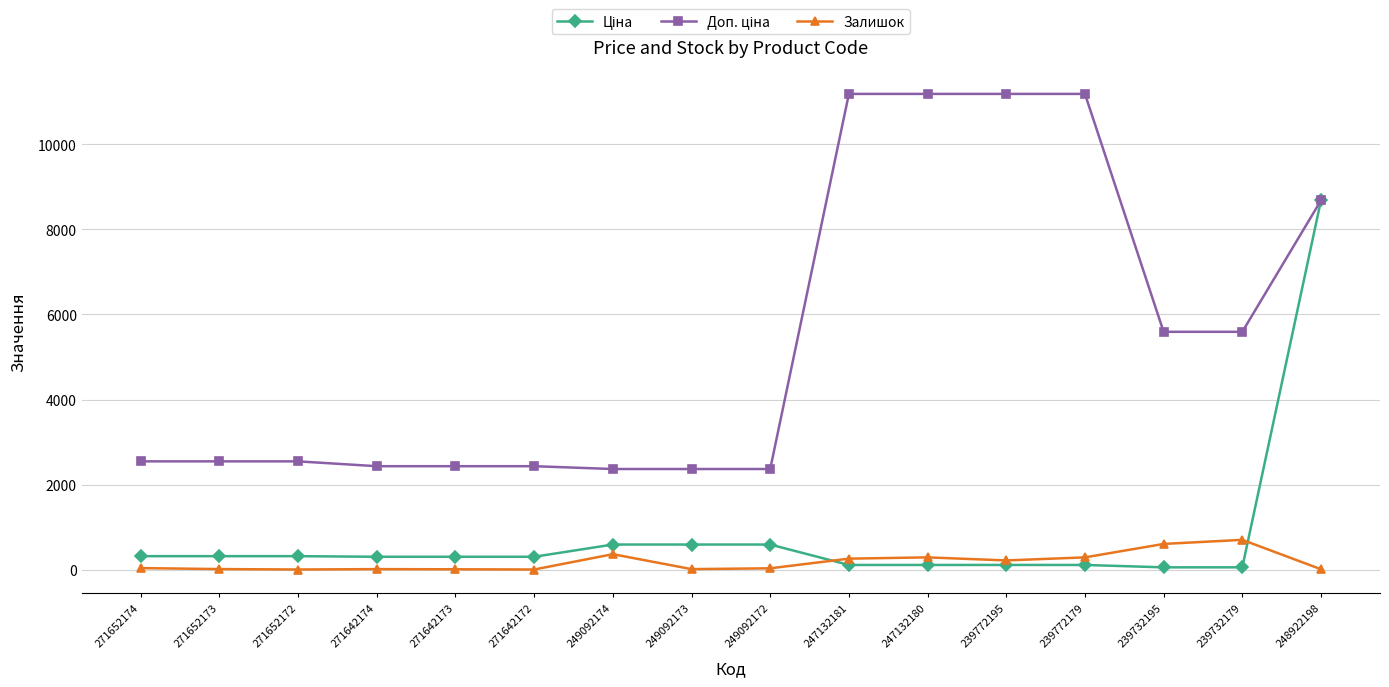

What is the maximum value for Залишок?

702.0